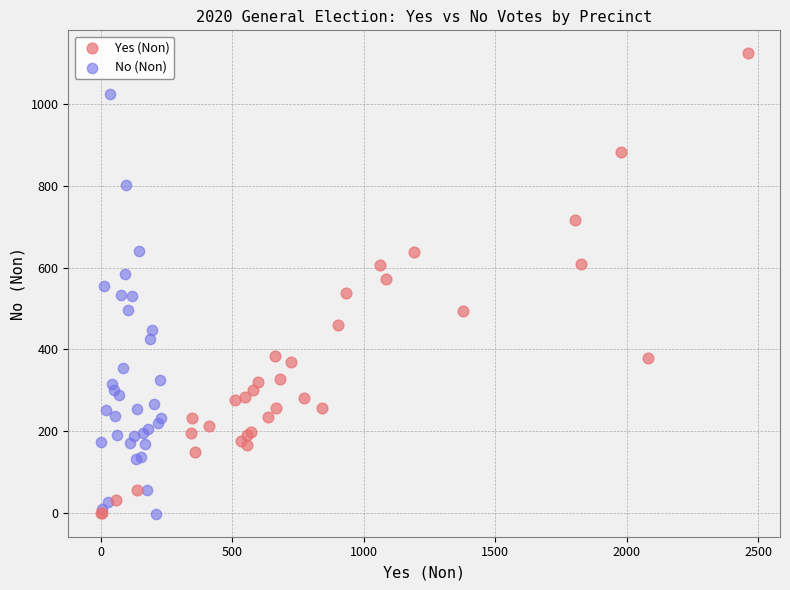

Which series has the largest Y range (max minus min)?

Yes (Non)